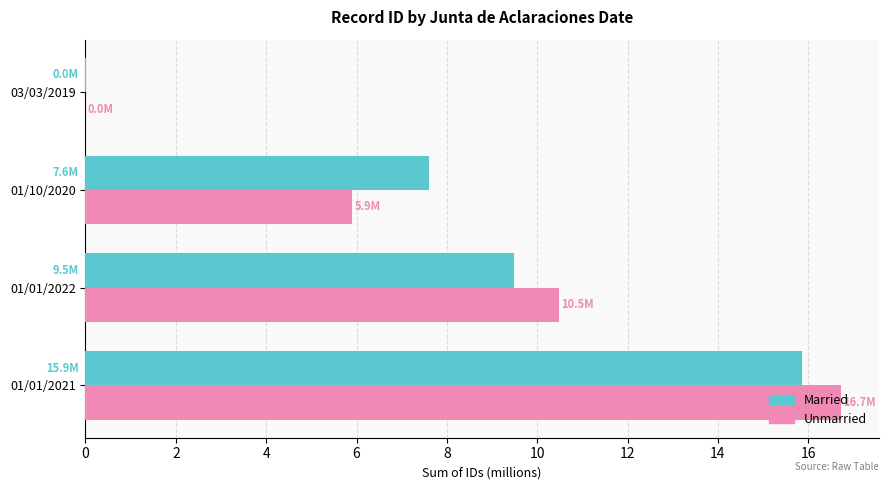

Which series has the widest spread of values?

Unmarried